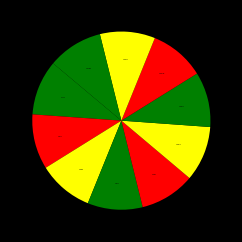

How many segments does this pie chart have?

10